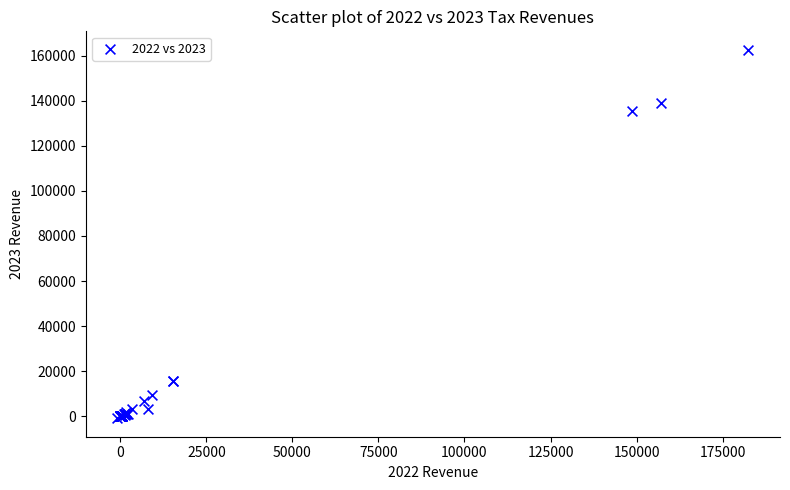

What Y value in the scatter plot is closest to 80842?

135596.5